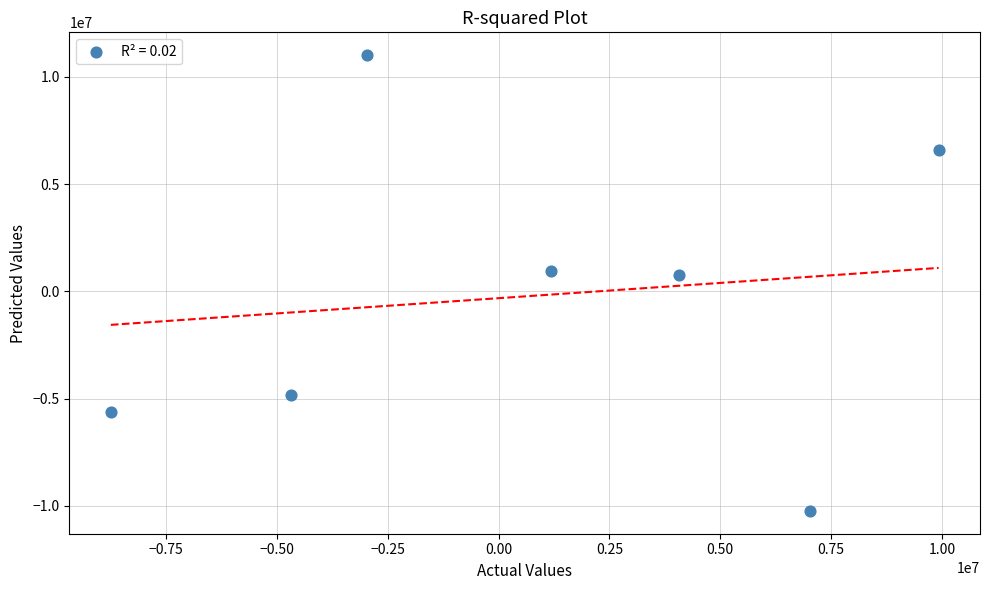

What is the range of X values (max minus min)?

18667998